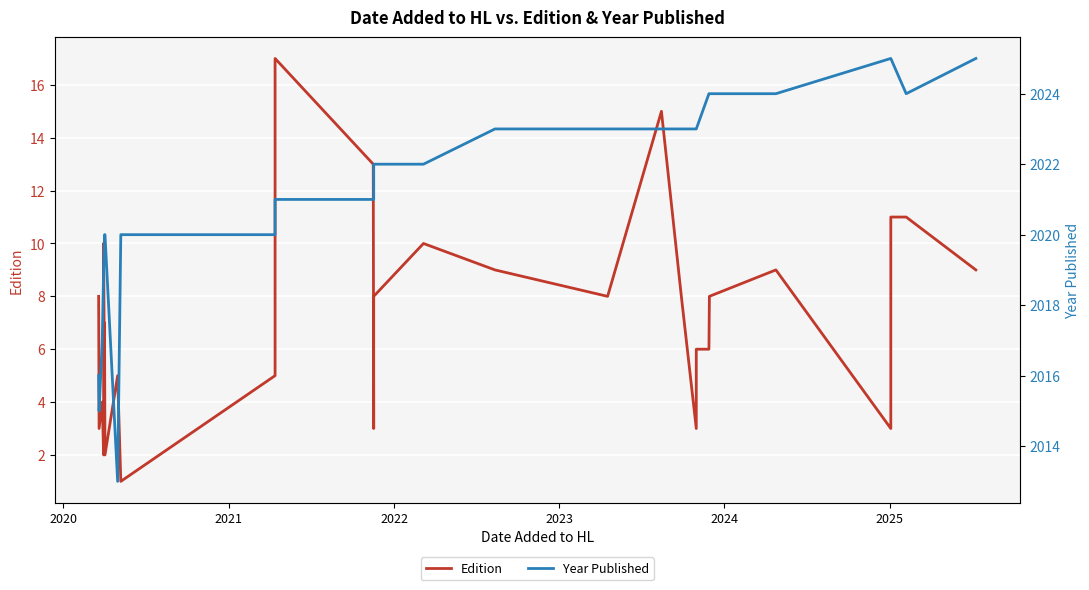

In Year Published, how many points are lower than both neighbors (excluding endpoints)?

3